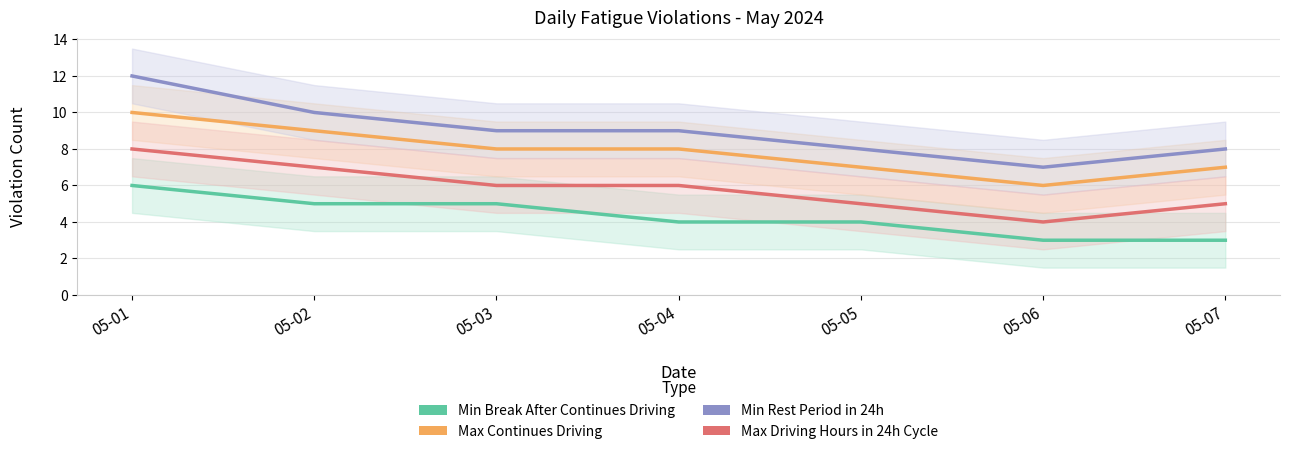

True or false: Min Break After Continues Driving and Minimum continues rest period in 24 hou intersect in this chart.

False